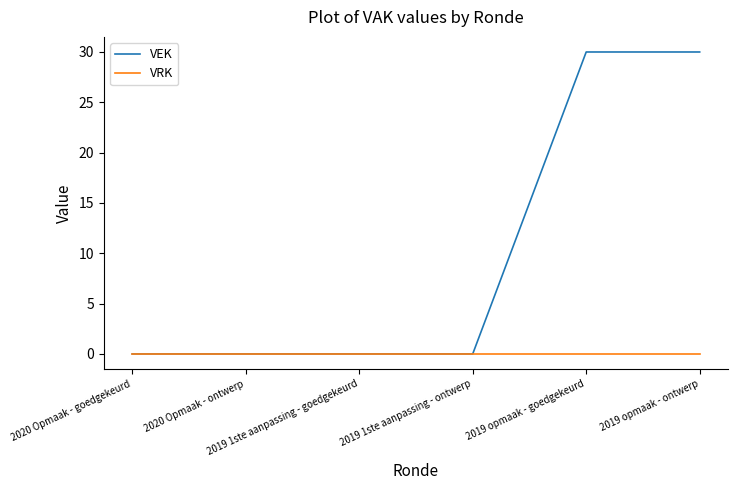

Reading left to right, transcribe all the data shown in this chart.

VEK: 2020 Opmaak - goedgekeurd=0	2020 Opmaak - ontwerp=0	2019 1ste aanpassing - goedgekeurd=0	2019 1ste aanpassing - ontwerp=0	2019 opmaak - goedgekeurd=30	2019 opmaak - ontwerp=30
VRK: 2020 Opmaak - goedgekeurd=0	2020 Opmaak - ontwerp=0	2019 1ste aanpassing - goedgekeurd=0	2019 1ste aanpassing - ontwerp=0	2019 opmaak - goedgekeurd=0	2019 opmaak - ontwerp=0